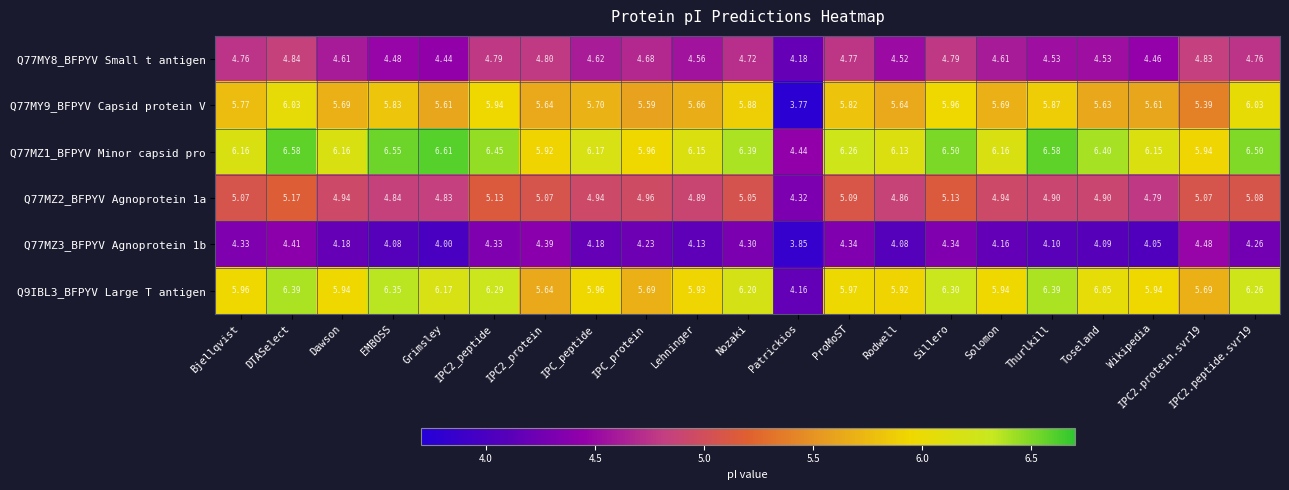

How many data points in Q77MZ1_BFPYV Minor capsid pro are above 6?

17